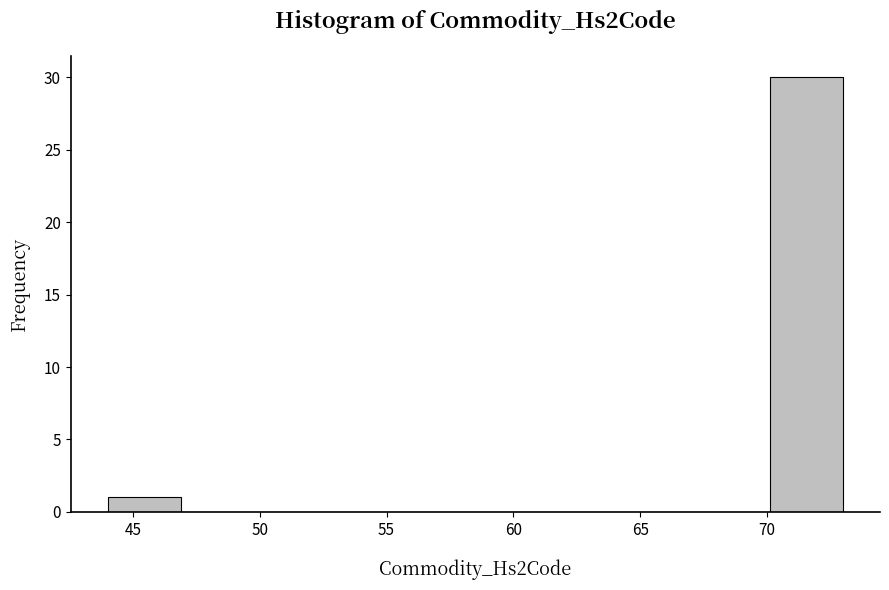

Reading left to right, transcribe this chart: for each bar, give the range it covers on the x-axis and its height. Neither the bar edges nor the heights are printed on the chart, so give them approximately, as read against the axes.

44.0 to 46.9: 1
46.9 to 49.8: 0
49.8 to 52.7: 0
52.7 to 55.6: 0
55.6 to 58.5: 0
58.5 to 61.4: 0
61.4 to 64.3: 0
64.3 to 67.2: 0
67.2 to 70.1: 0
70.1 to 73.0: 30